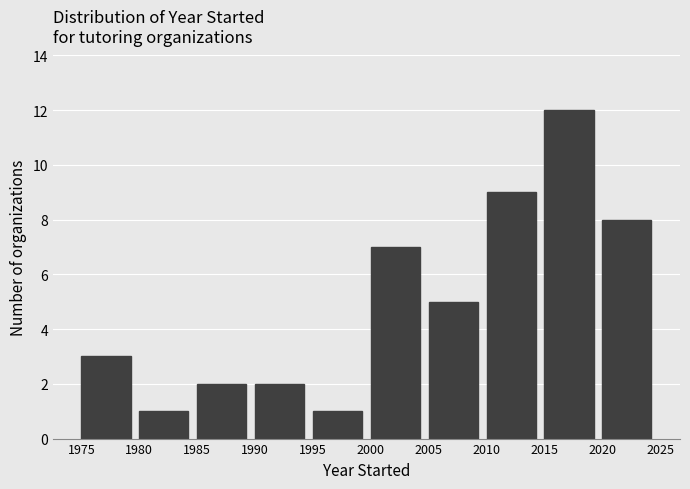

Over which range of the x-axis is the bar tallest?

2015 to 2020